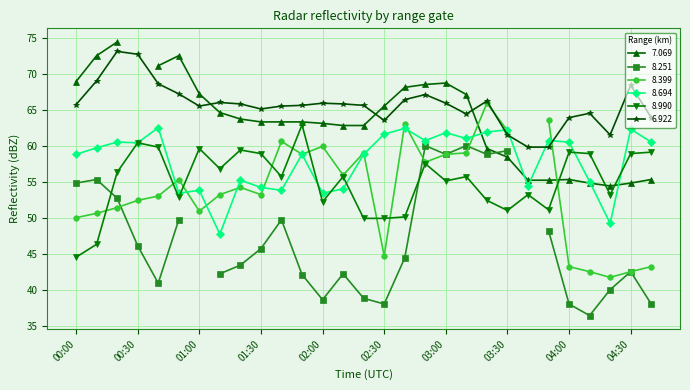

True or false: 6.922 and 8.990 cross at least once.

False